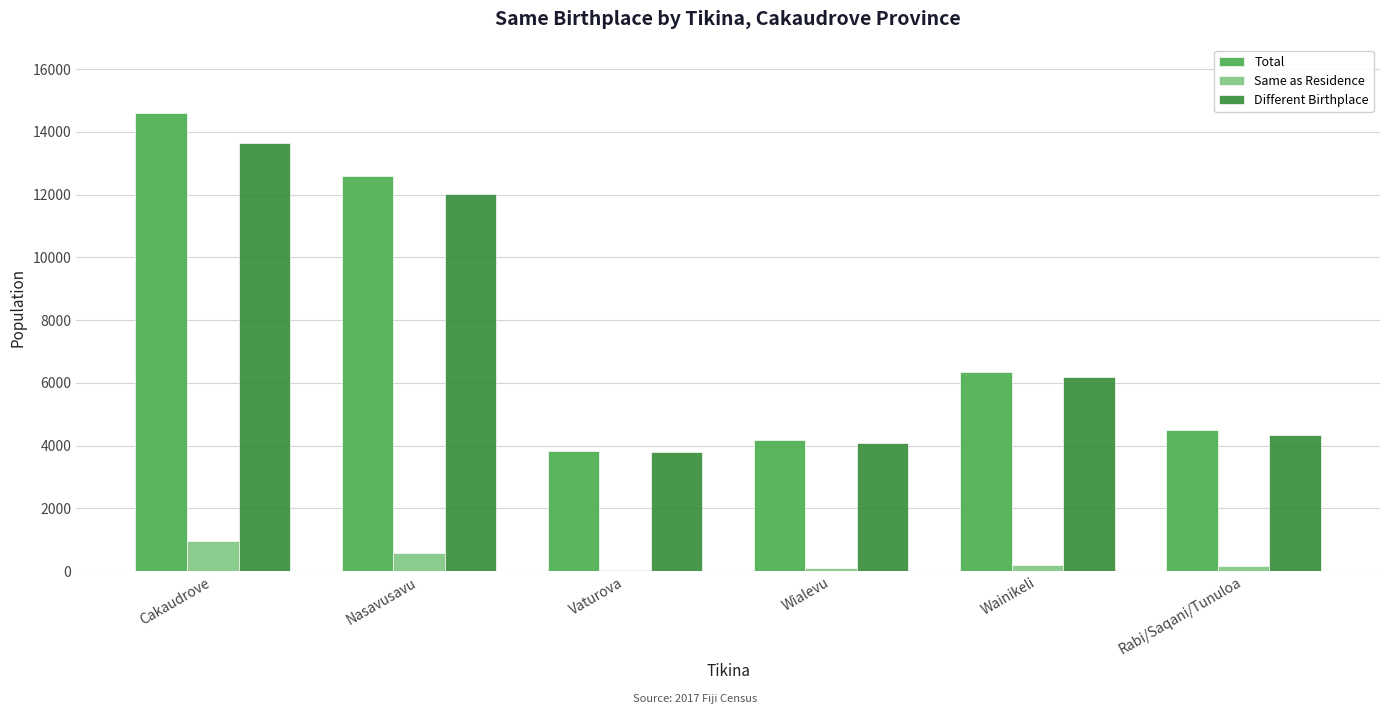

What are all the series names shown in the legend?

Total, Same as Residence, Different Birthplace